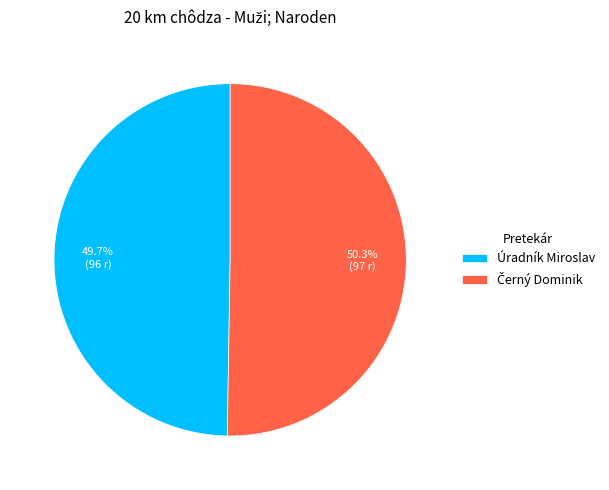

Which slice is the smallest?

Úradník Miroslav